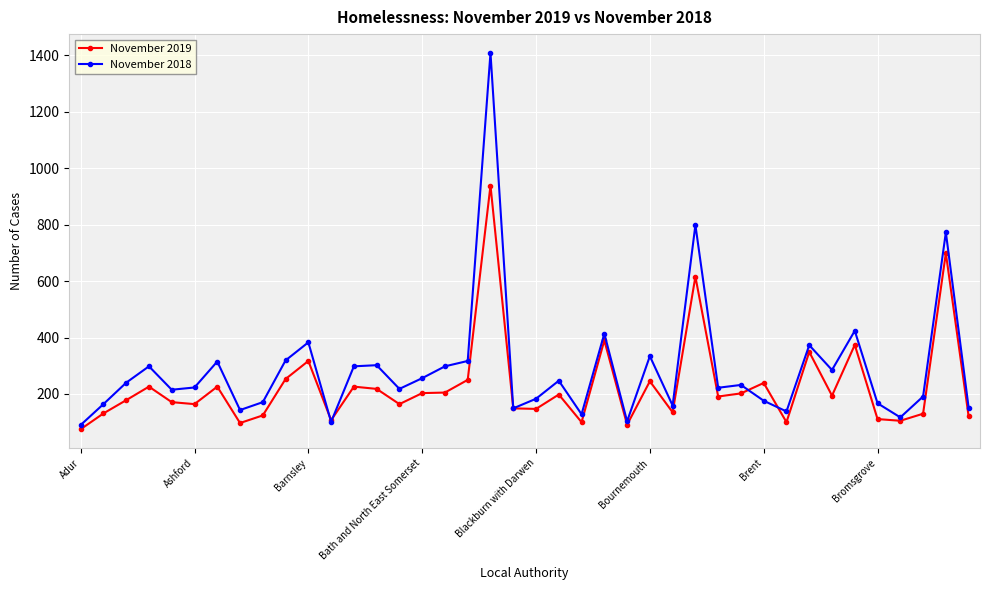

What is the value of the November 2018 point at the 28th from the left?

799